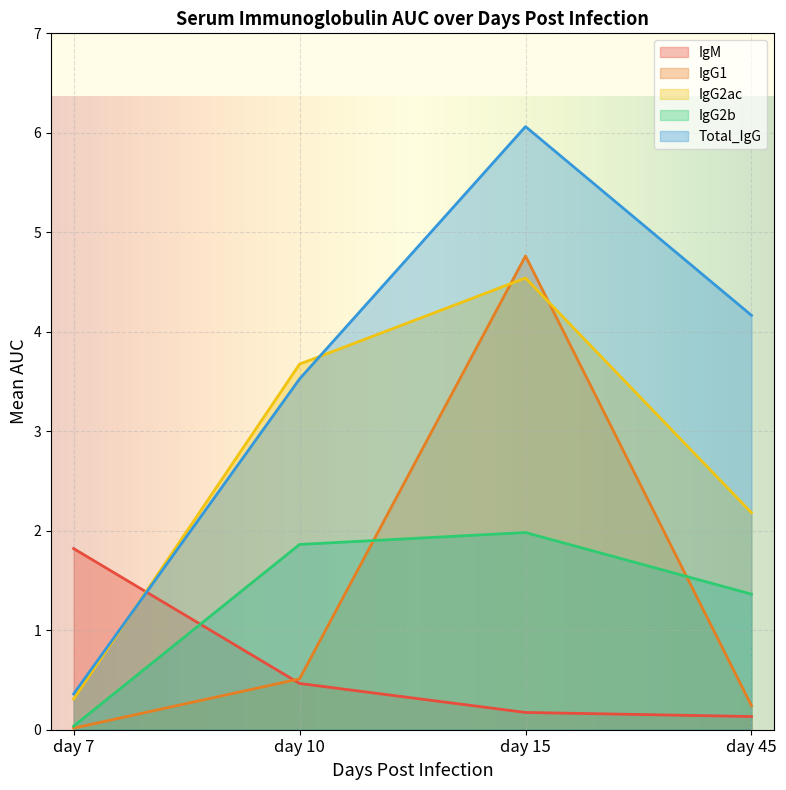

What are all the series names shown in the legend?

IgM, IgG1, IgG2ac, IgG2b, Total_IgG